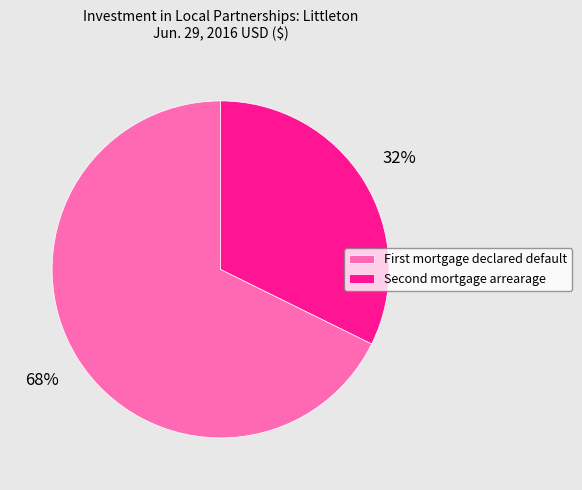

Rank the categories by value from lowest to highest.

Second mortgage arrearage, First mortgage declared default